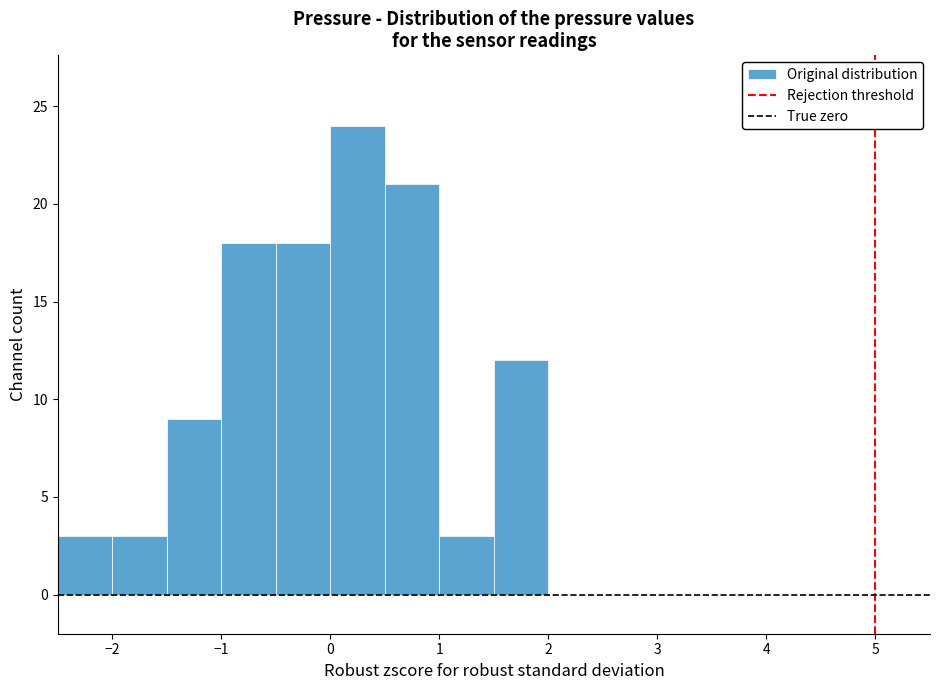

Reading left to right, transcribe this chart: for each bar, give the range it covers on the x-axis and its height. The values are not printed on the chart, so give them approximately, as read against the axis.

-2.5 to -2.0: 3
-2.0 to -1.5: 3
-1.5 to -1.0: 9
-1.0 to -0.5: 18
-0.5 to 0.0: 18
0.0 to 0.5: 24
0.5 to 1.0: 21
1.0 to 1.5: 3
1.5 to 2.0: 12
2.0 to 2.5: 0
2.5 to 3.0: 0
3.0 to 3.5: 0
3.5 to 4.0: 0
4.0 to 4.5: 0
4.5 to 5.0: 0
5.0 to 5.5: 0